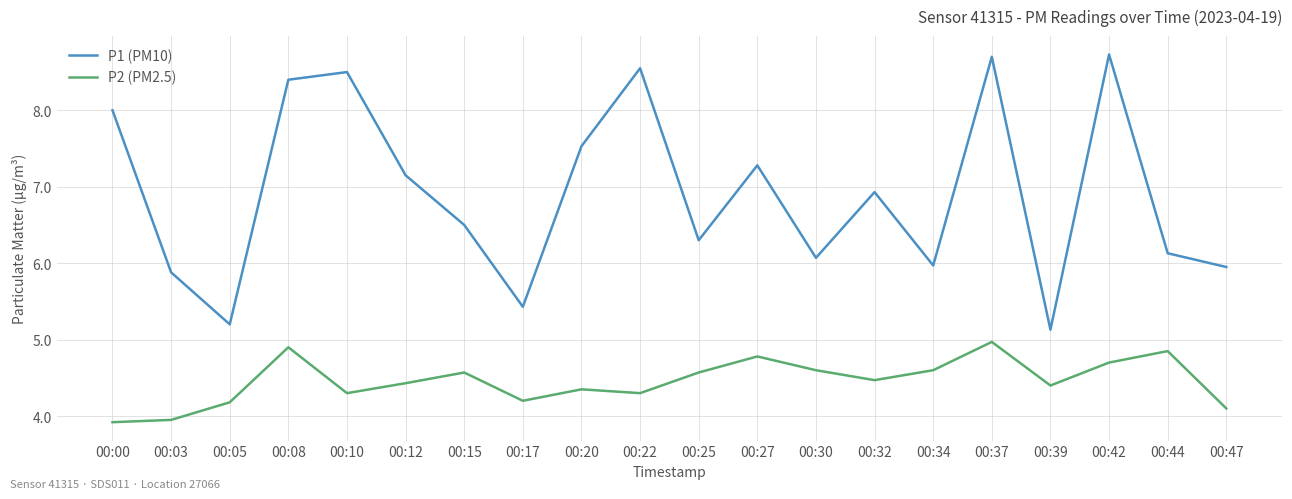

True or false: P2 (PM2.5) and P1 (PM10) intersect in this chart.

False